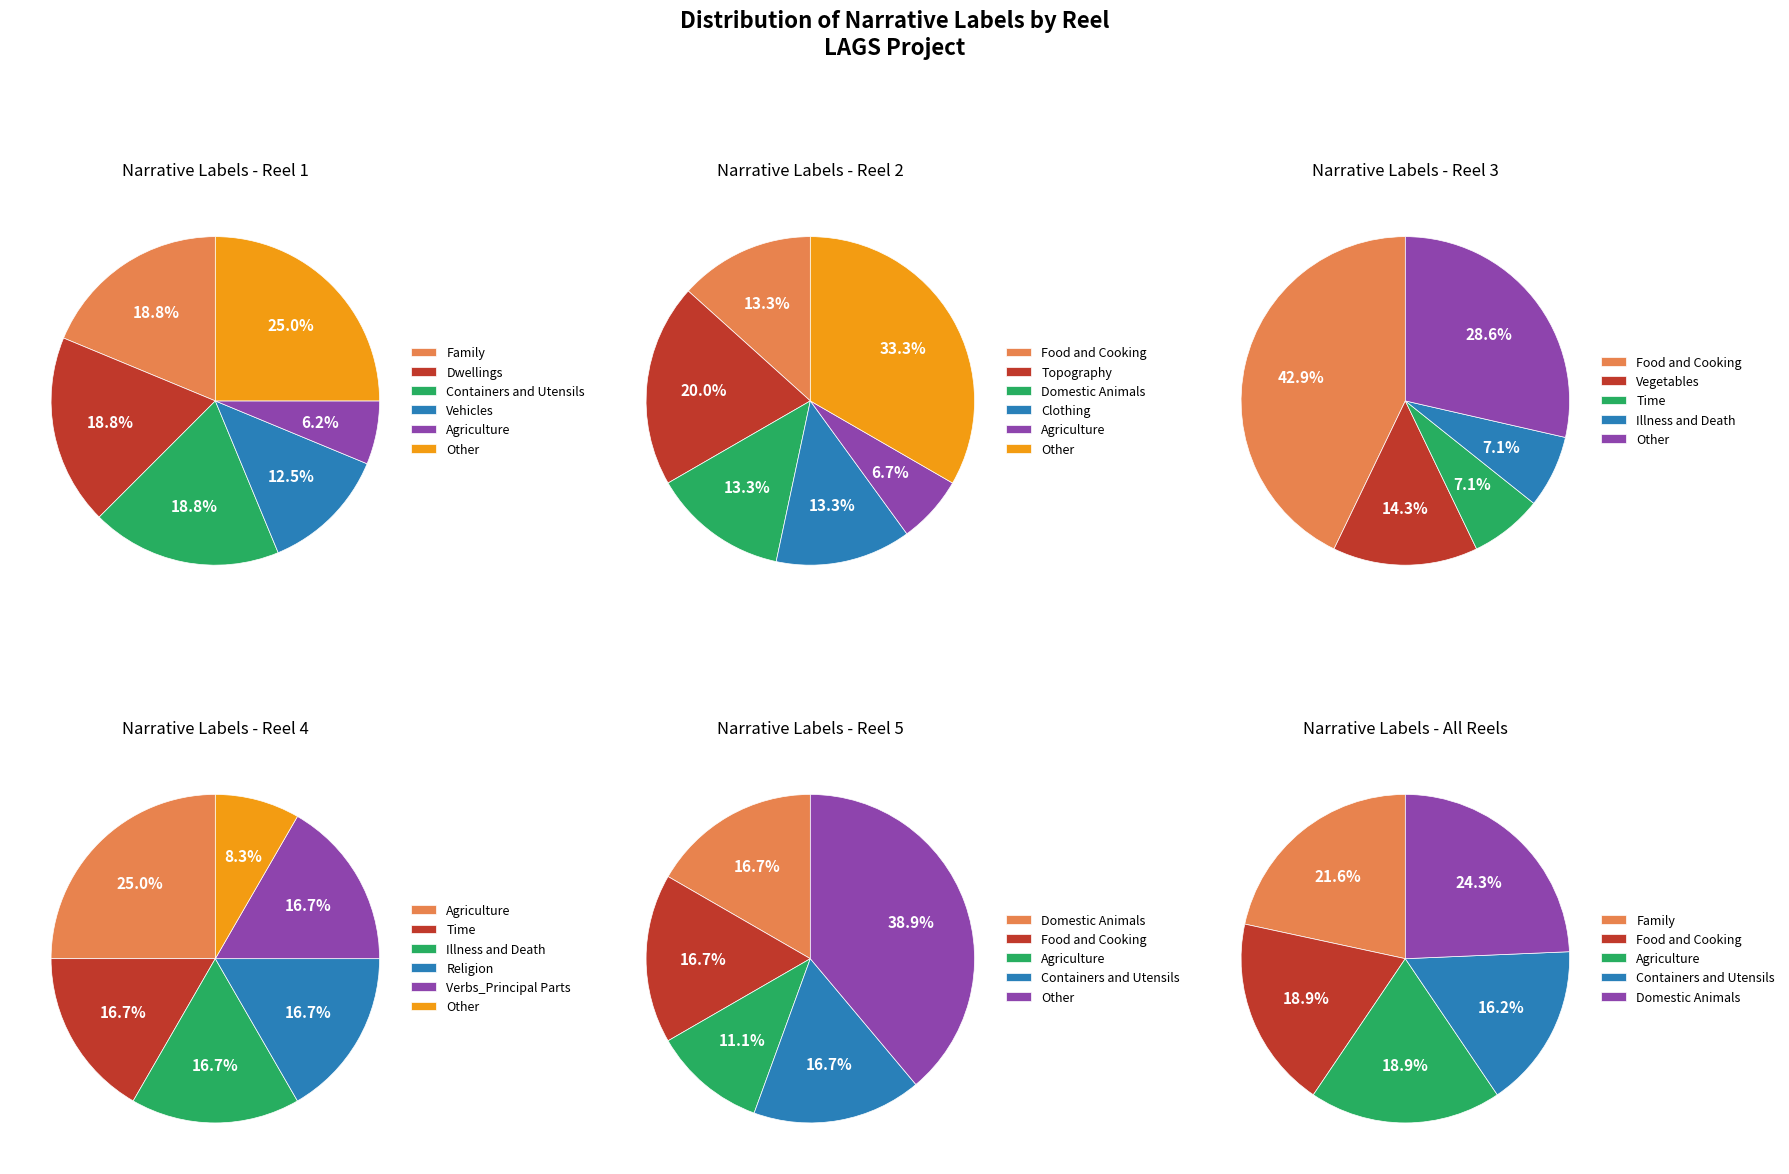

What portion of the pie excludes Reel 4?

83.8%